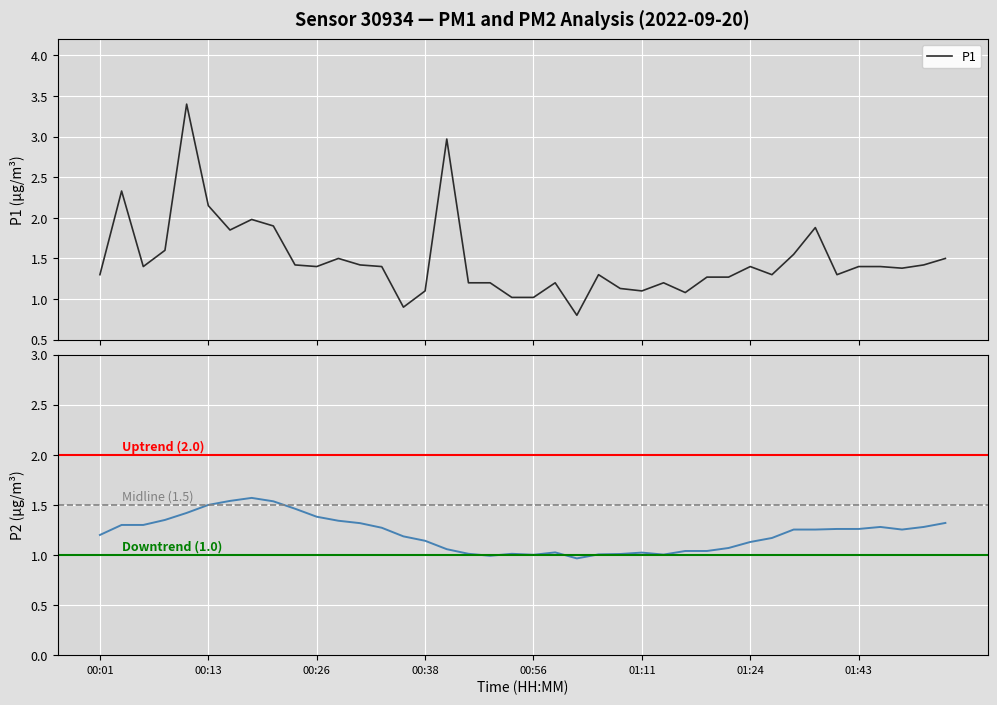

Rank the categories by value from lowest to highest.

01:04, 00:36, 00:54, 00:56, 01:16, 00:38, 01:11, 01:09, 00:44, 00:51, 01:01, 01:14, 01:19, 01:21, 00:01, 01:06, 01:27, 01:35, 01:48, 00:06, 00:26, 00:33, 01:24, 01:43, 01:45, 00:23, 00:31, 01:59, 00:28, 02:02, 01:30, 00:08, 00:16, 01:32, 00:21, 00:18, 00:13, 00:03, 00:41, 00:11